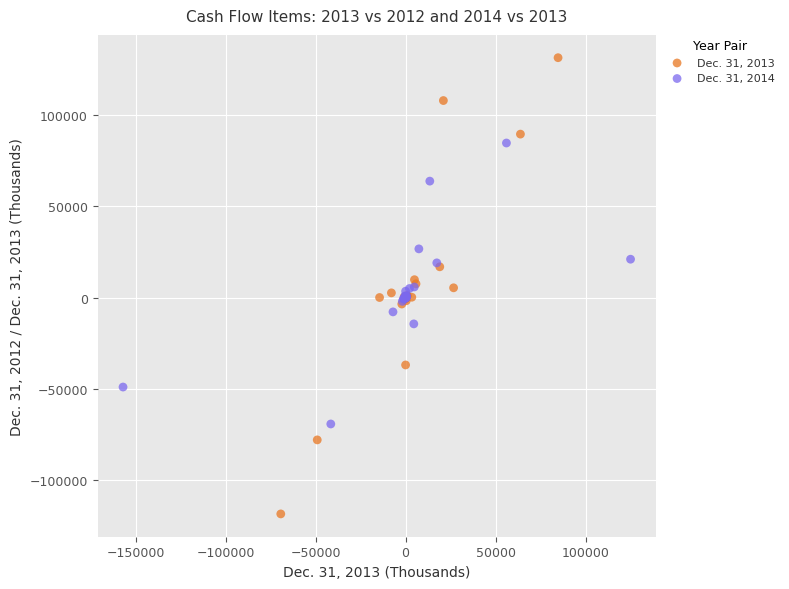

Which series contains the lowest Y value?

Dec. 31, 2013